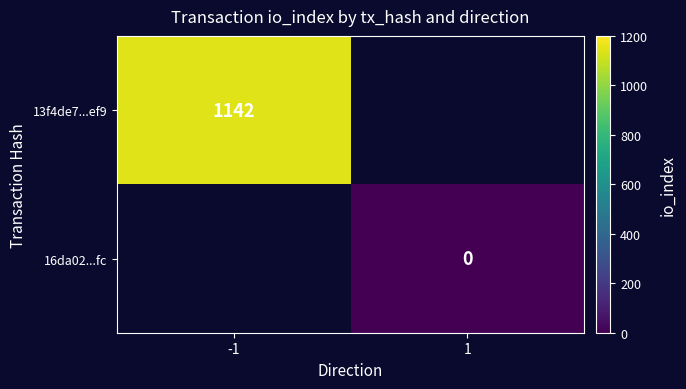

Is it true that 13f4de7...ef9 equals 1582 at -1?

False